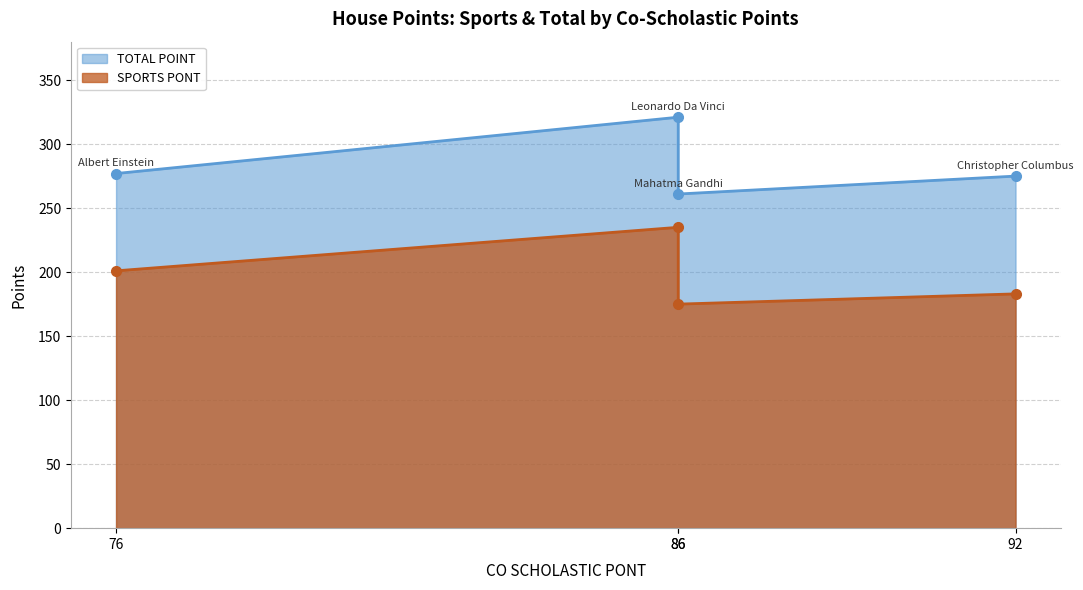

List the labels in order of SPORTS PONT value, largest first.

Leonardo Da Vinci, Albert Einstein, Christopher Columbus, Mahatma Gandhi